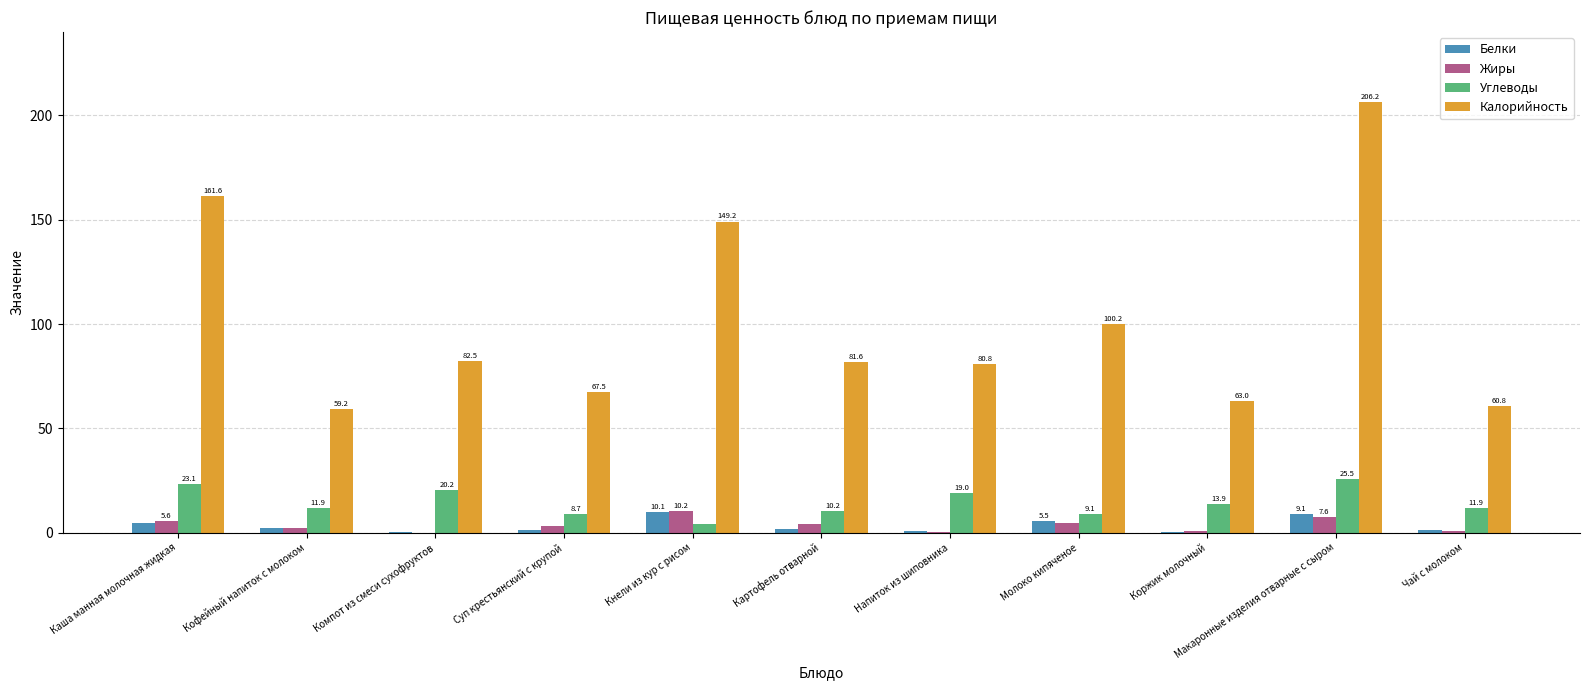

Is it true that Углеводы equals 10.2 at Картофель отварной?

True